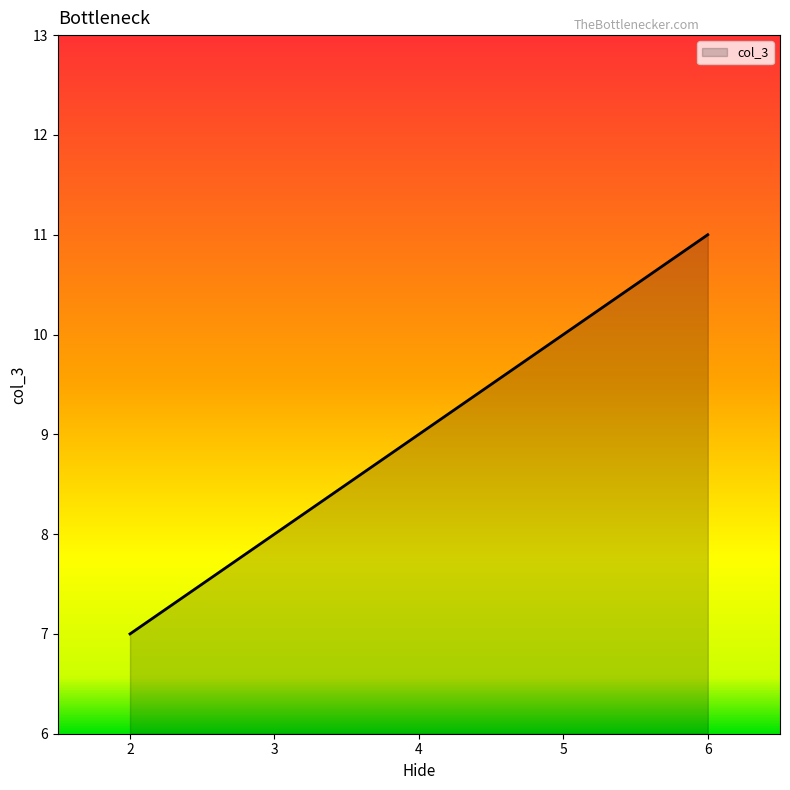

True or false: there are more than 2 points higher than both neighbors.

False